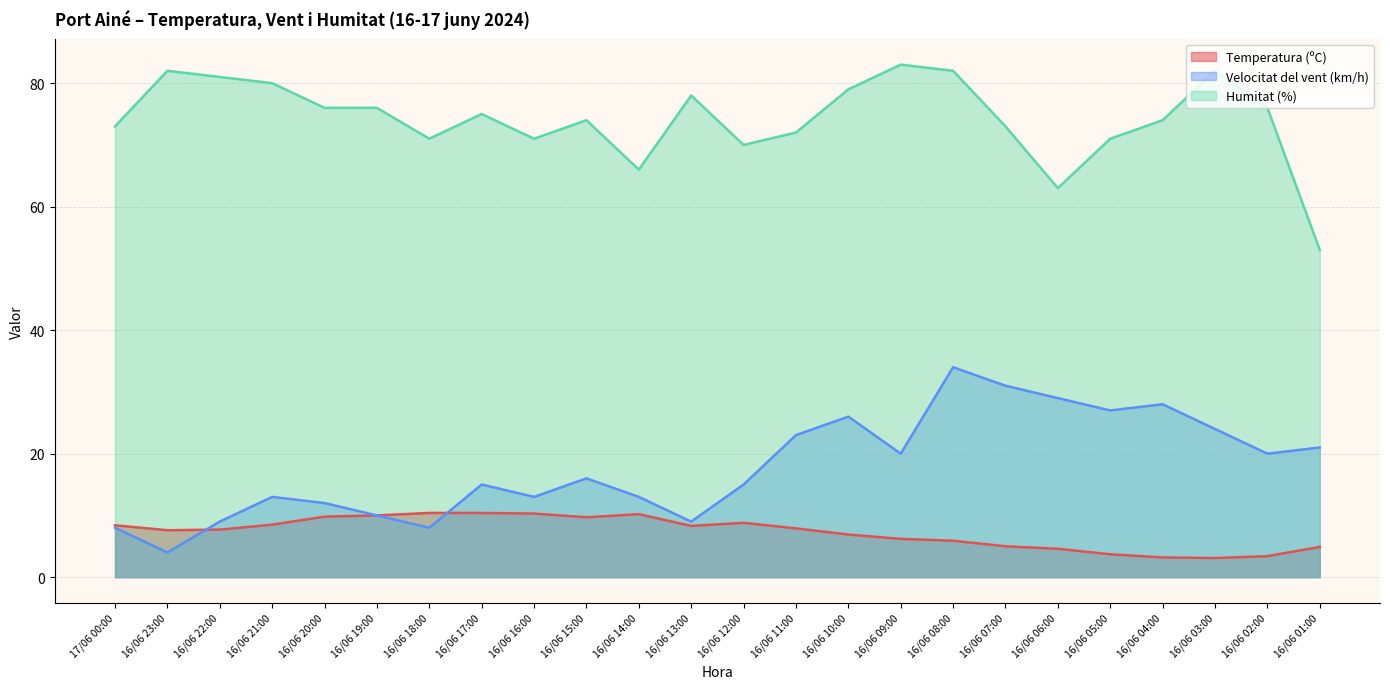

At which category is the sum across all series the highest?

16/06 08:00